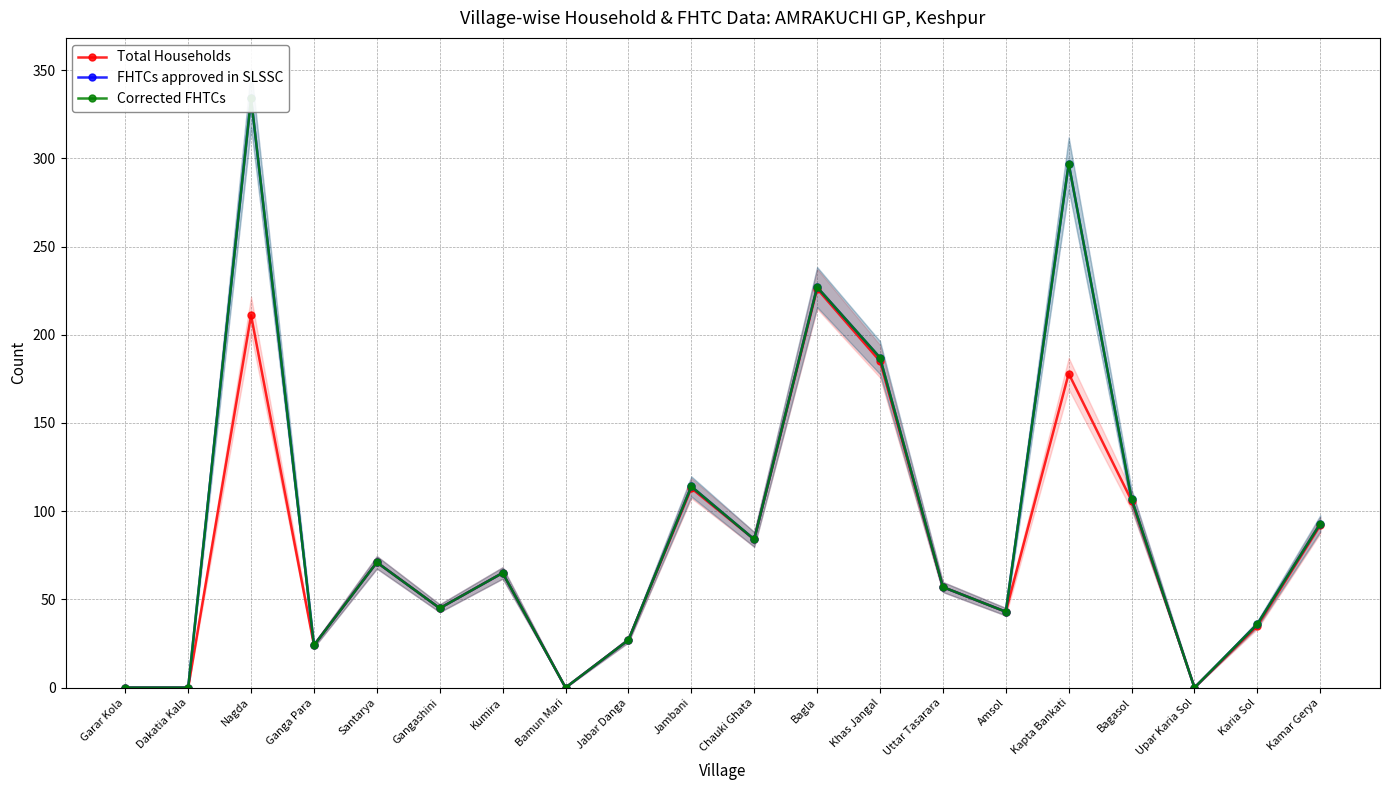

What are all the series names shown in the legend?

Total Households, FHTCs approved in SLSSC, Corrected FHTCs